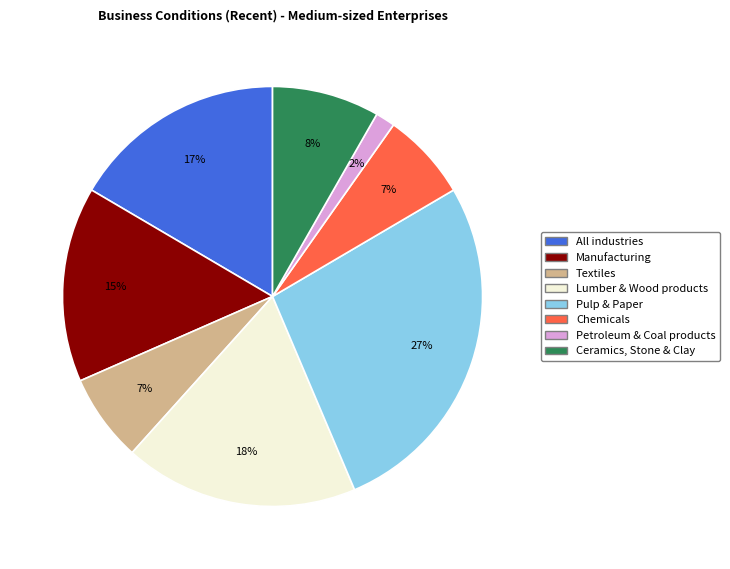

True or false: Chemicals accounts for 20% of the total.

False